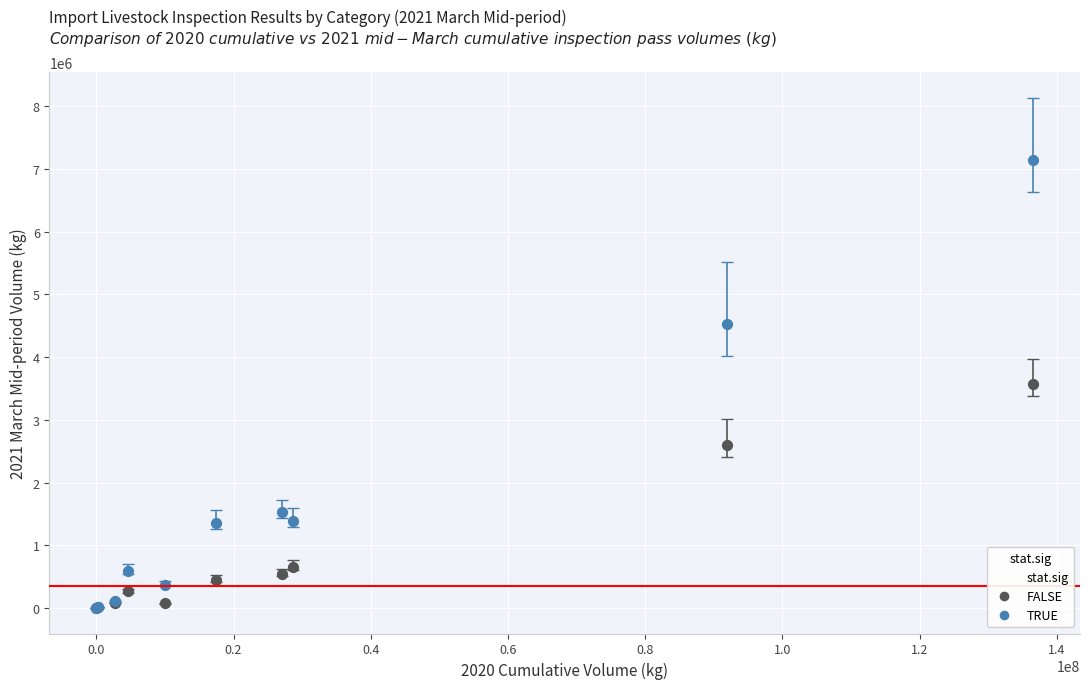

In the FALSE series, what Y value is closest to 1788798?

2605839.0